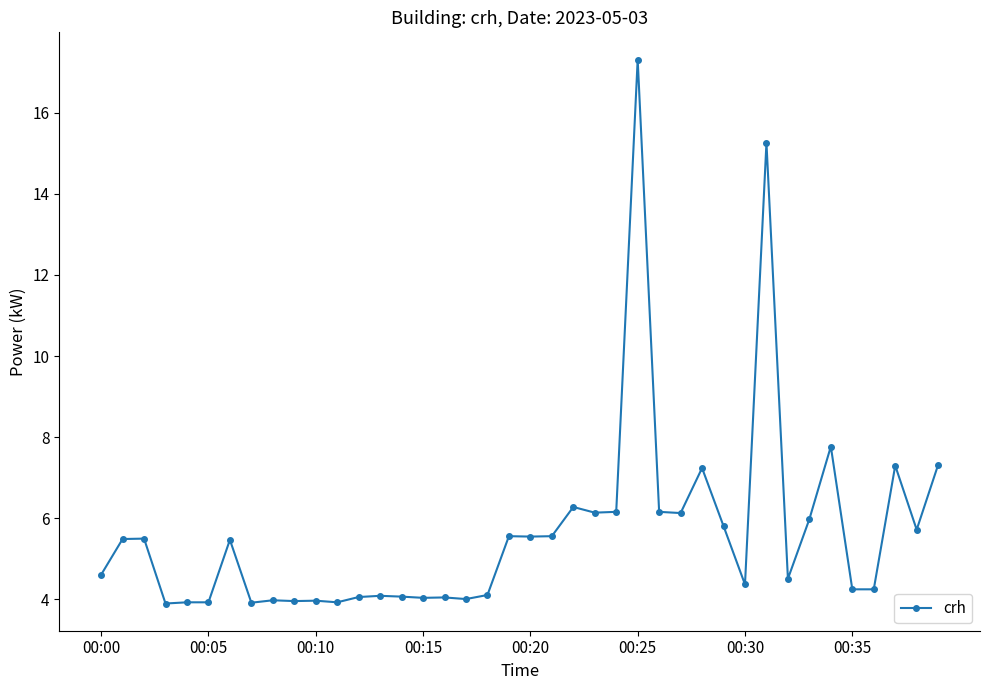

What is the difference between the second highest and minimum values?

11.4